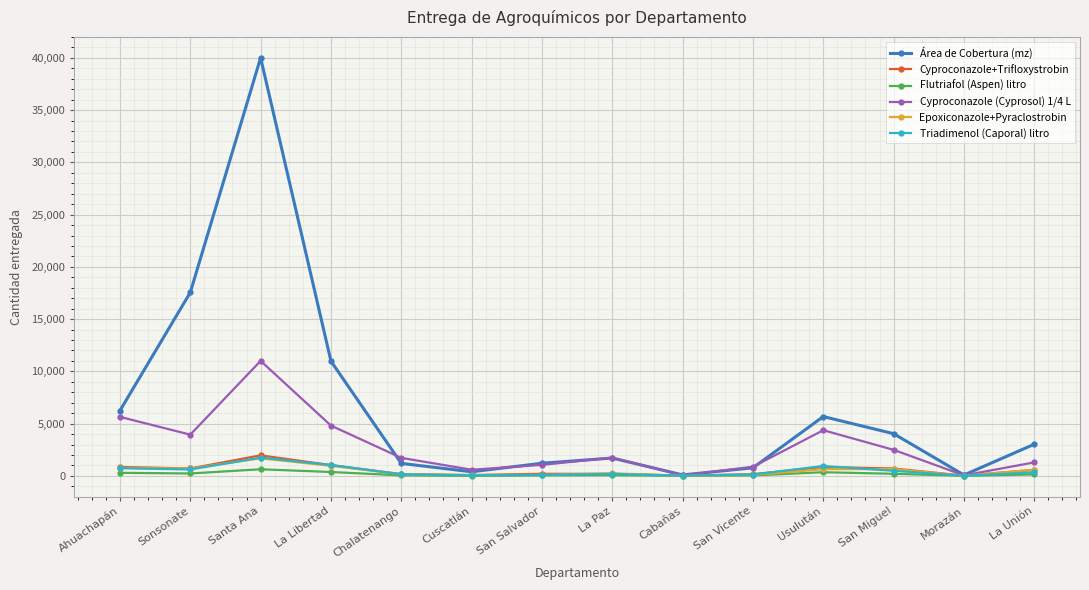

What is the smallest value displayed?

9.0